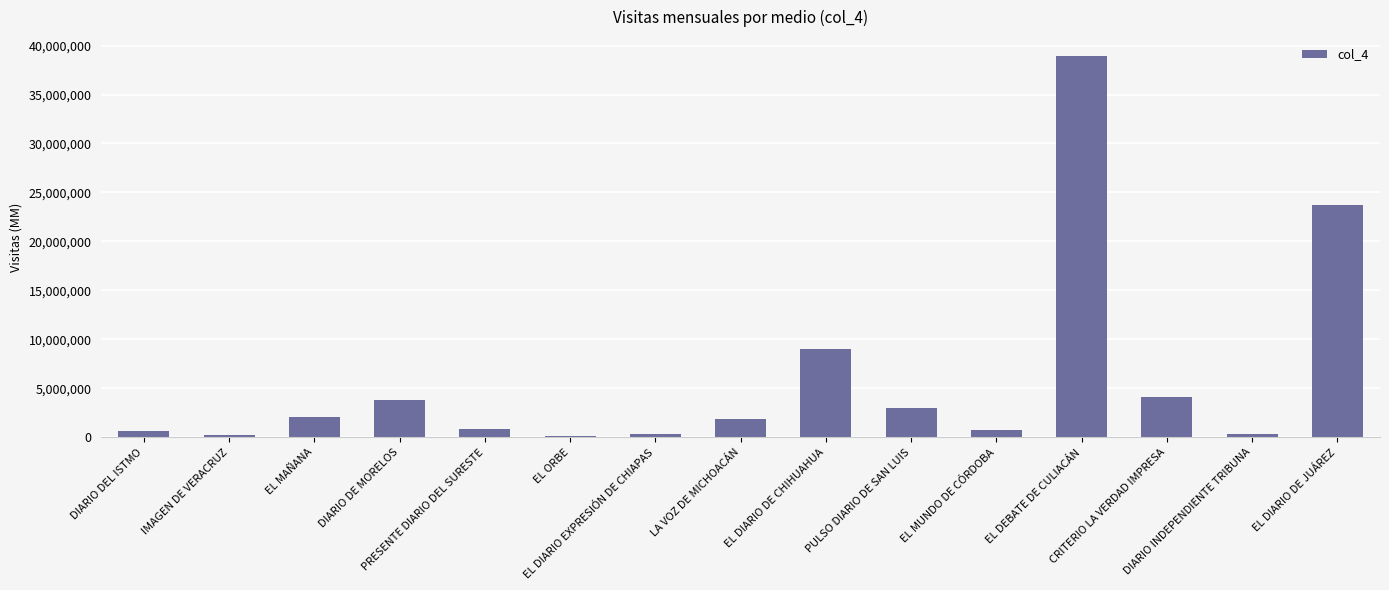

What is the difference between the maximum and minimum values?

38768713